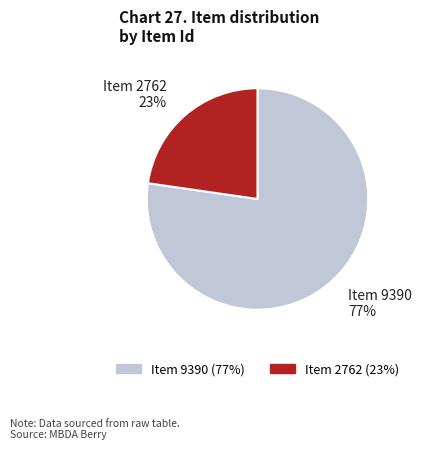

Count the number of slices in the pie.

2